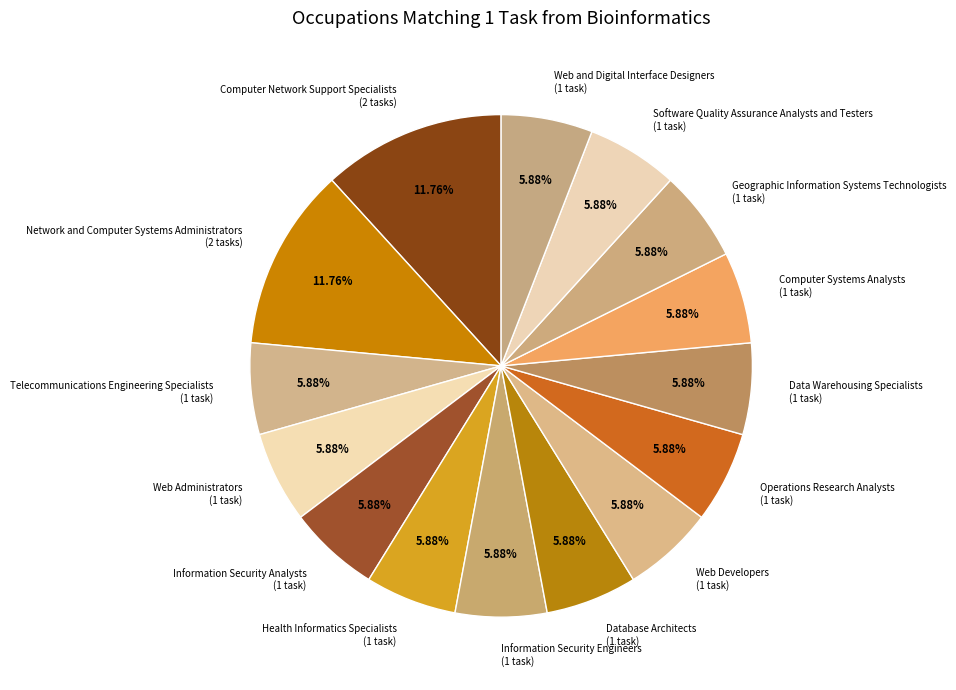

Does any single category account for the majority?

No